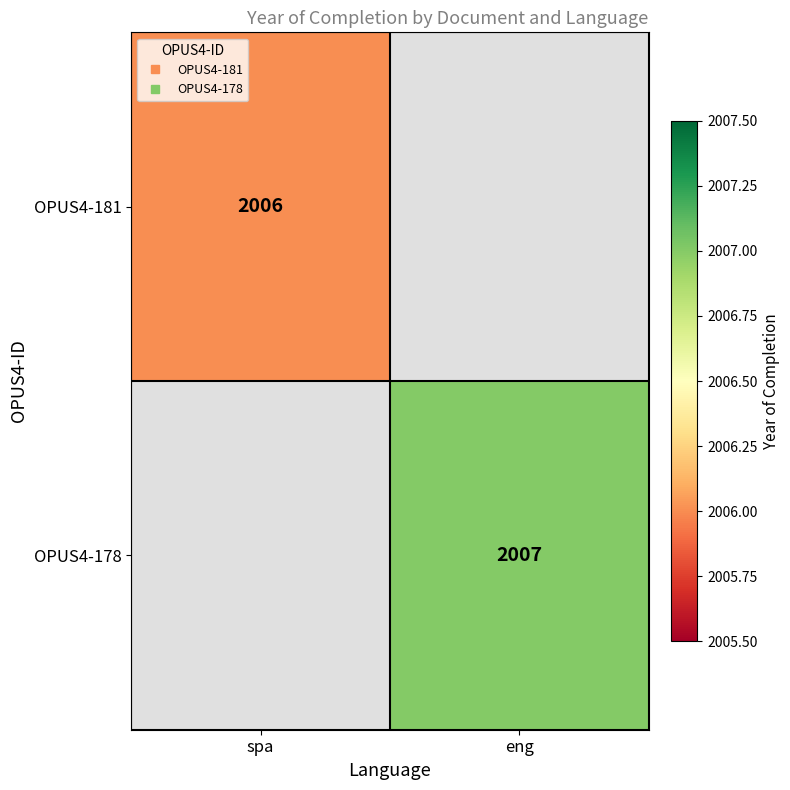

Which series has the widest spread of values?

OPUS4-181